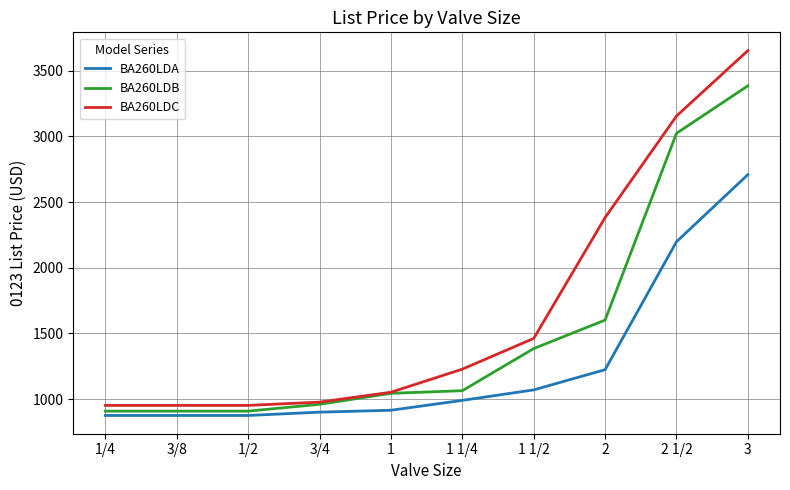

What is the smallest value displayed?

876.3